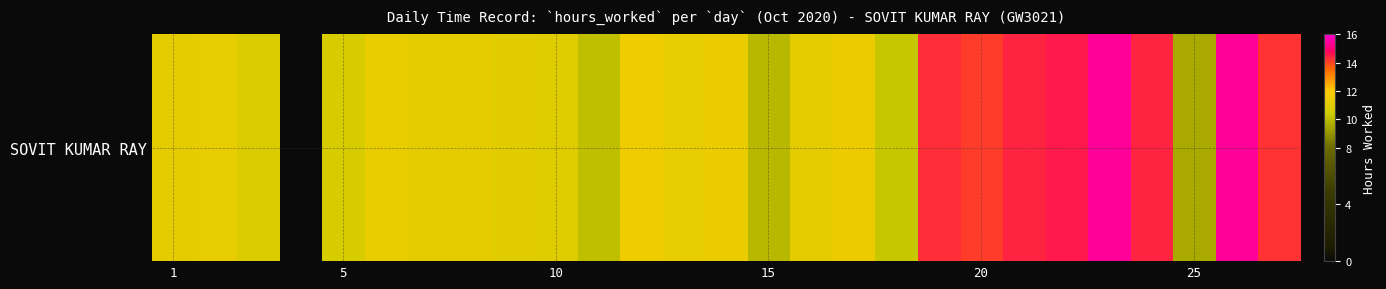

Between 7 and 13, which is larger?

13